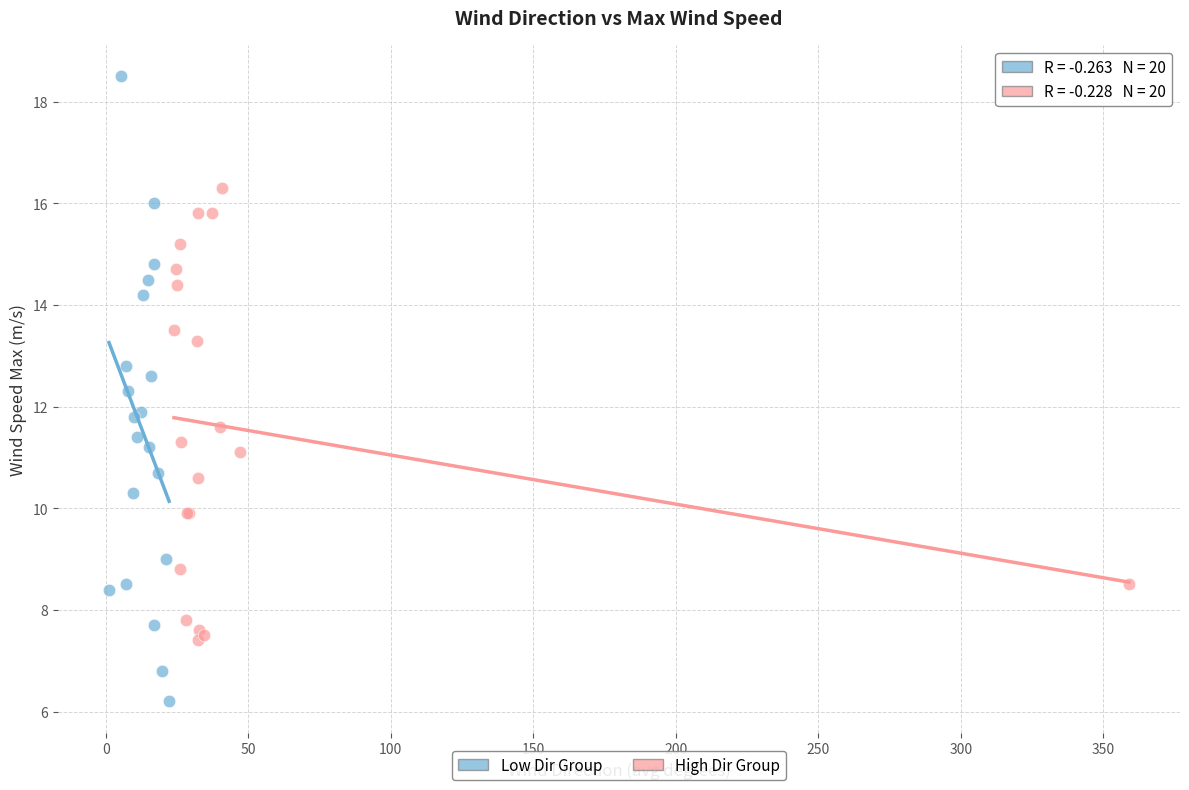

Which series contains the highest Y value?

Low Dir Group